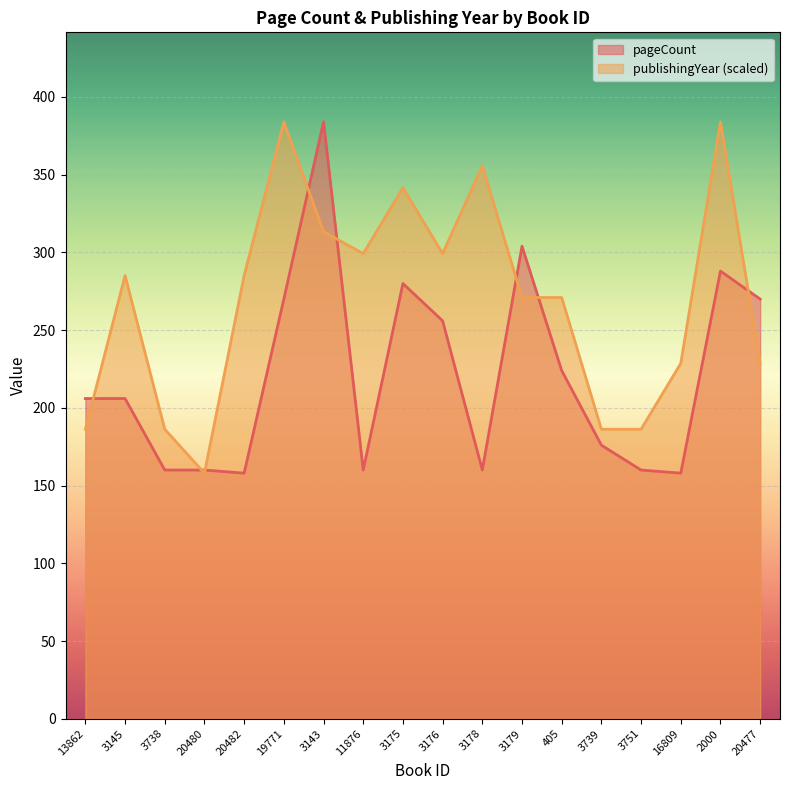

At 16809, list the series in order from largest to smallest.

publishingYear (scaled), pageCount